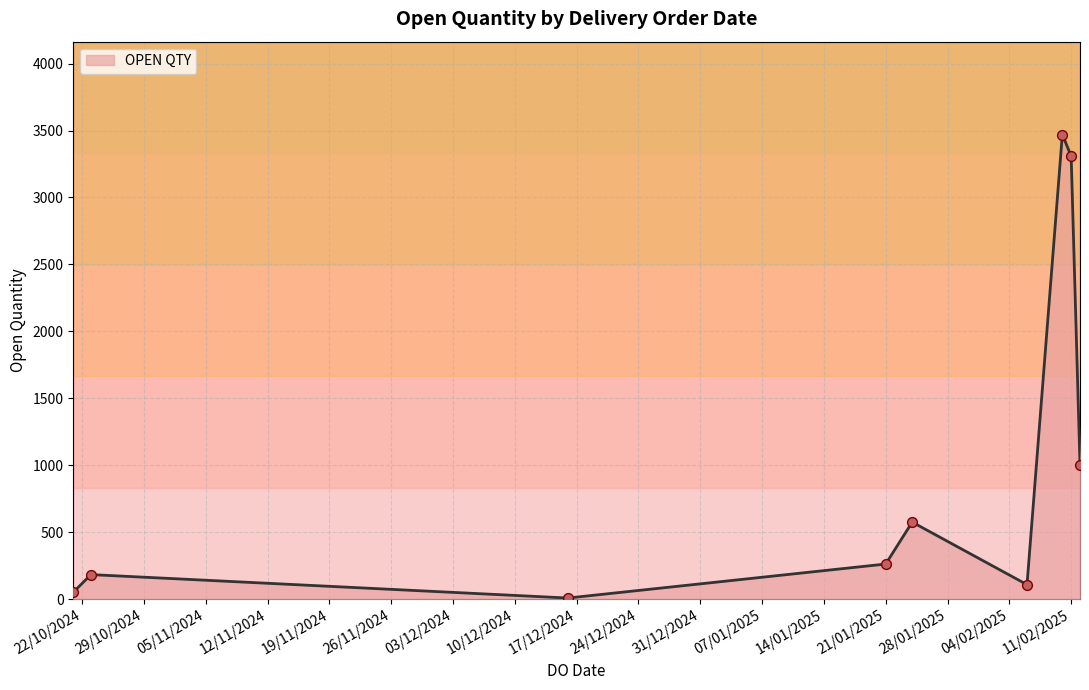

Between 11/02/2025 and 11/02/2025, which is larger?

11/02/2025